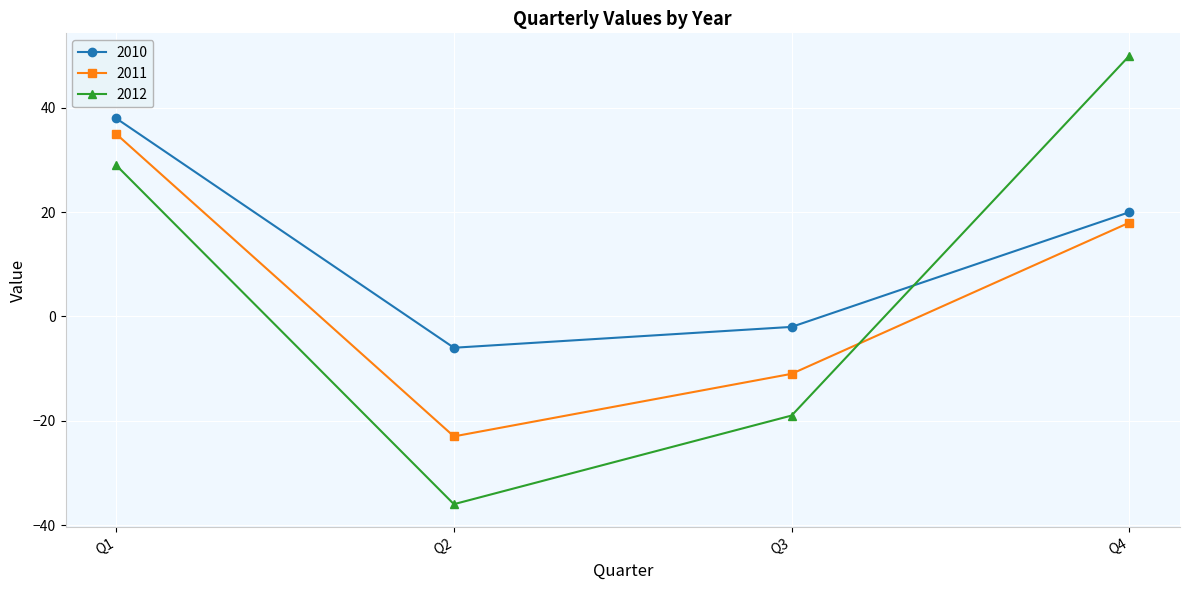

What are all the series names shown in the legend?

2010, 2011, 2012